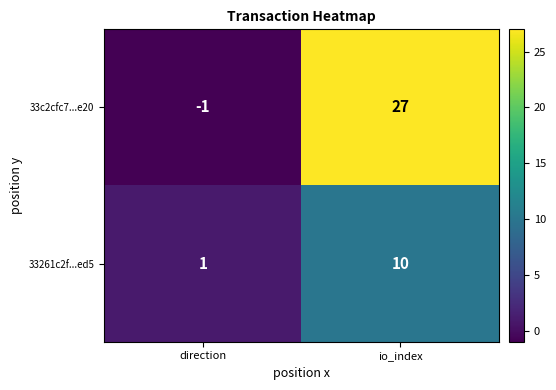

List the series in order of their overall mean, lowest first.

33261c2f...ed5, 33c2cfc7...e20